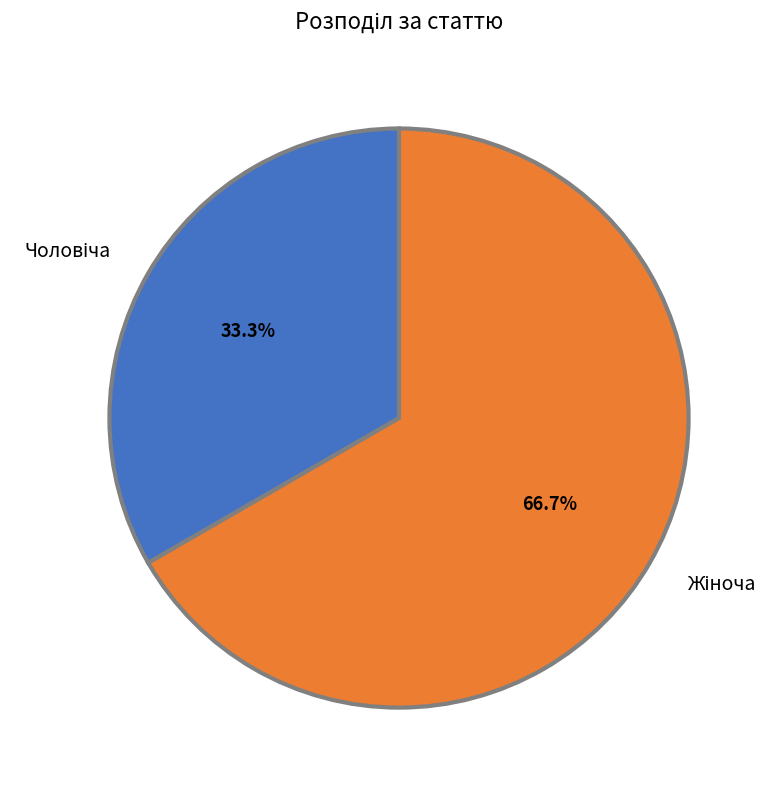

Does any single category account for the majority?

Yes